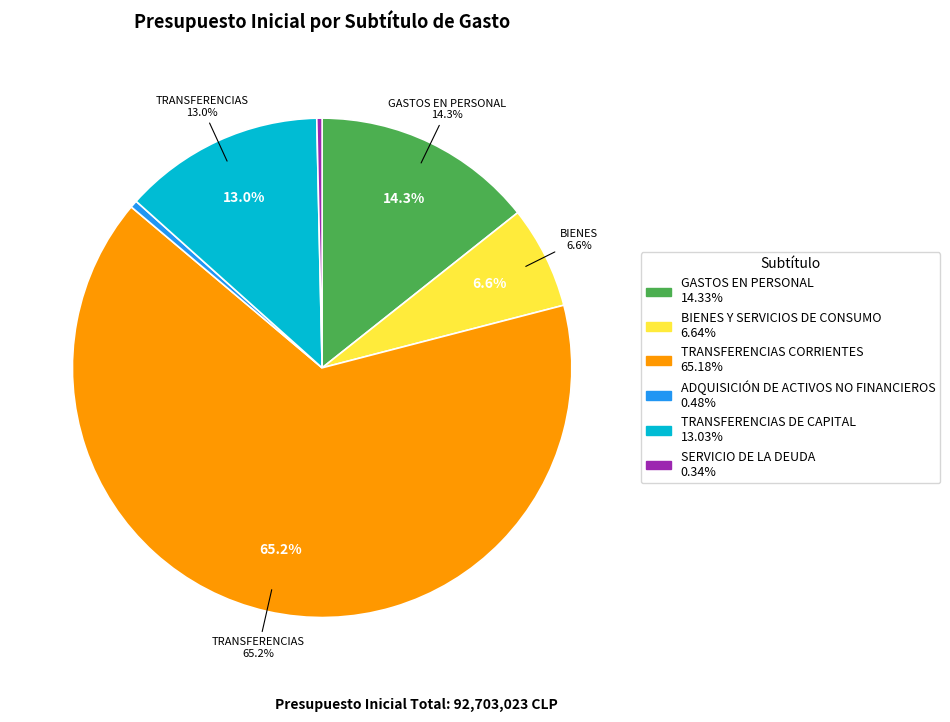

Is there a majority slice in this chart?

Yes